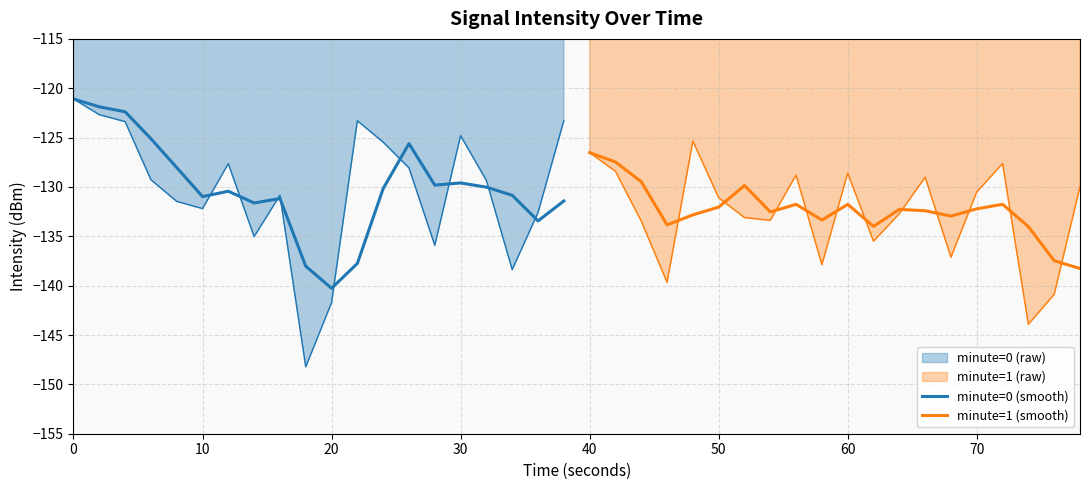

Between 10 and 60, which is larger?

10